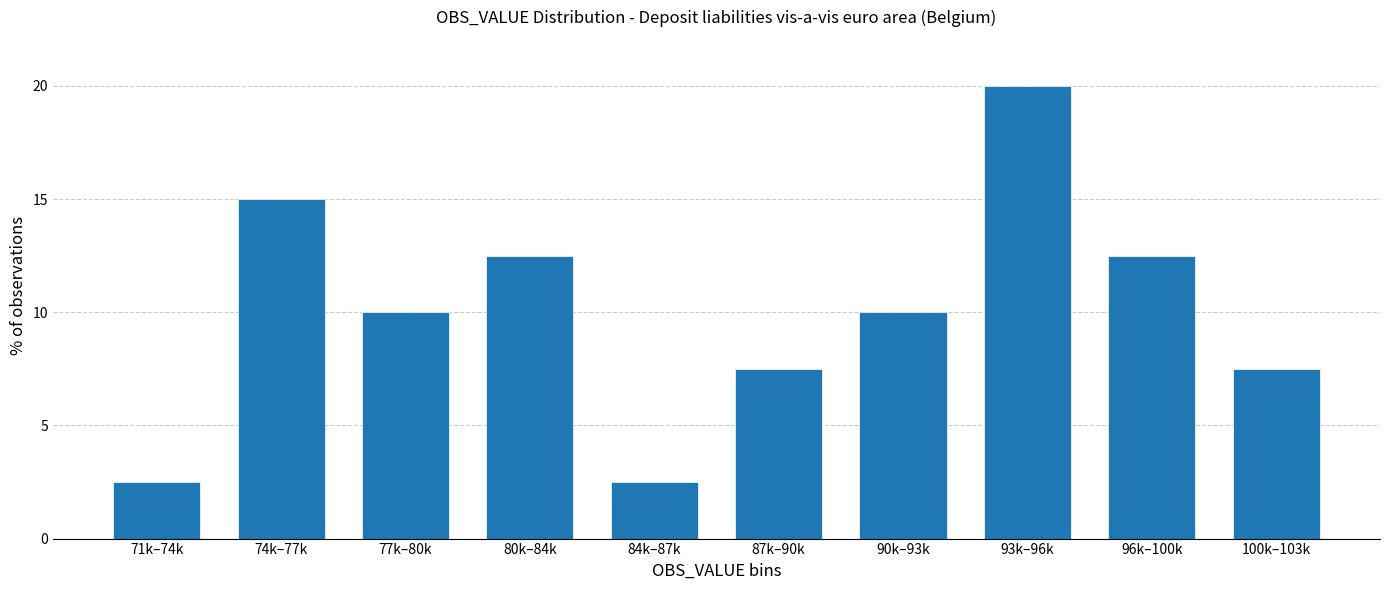

Reading left to right, transcribe all the data shown in this chart.

2.5	15.0	10.0	12.5	2.5	7.5	10.0	20.0	12.5	7.5